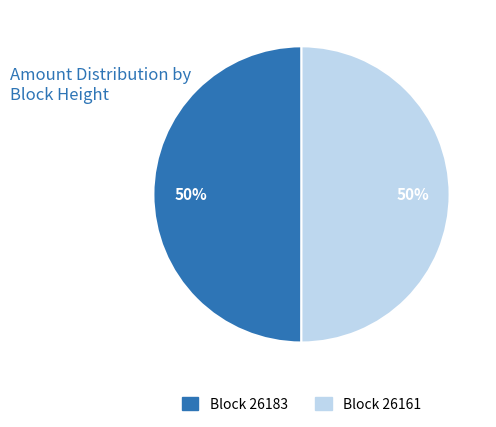

To the nearest percent, what is the average slice percentage?

50%